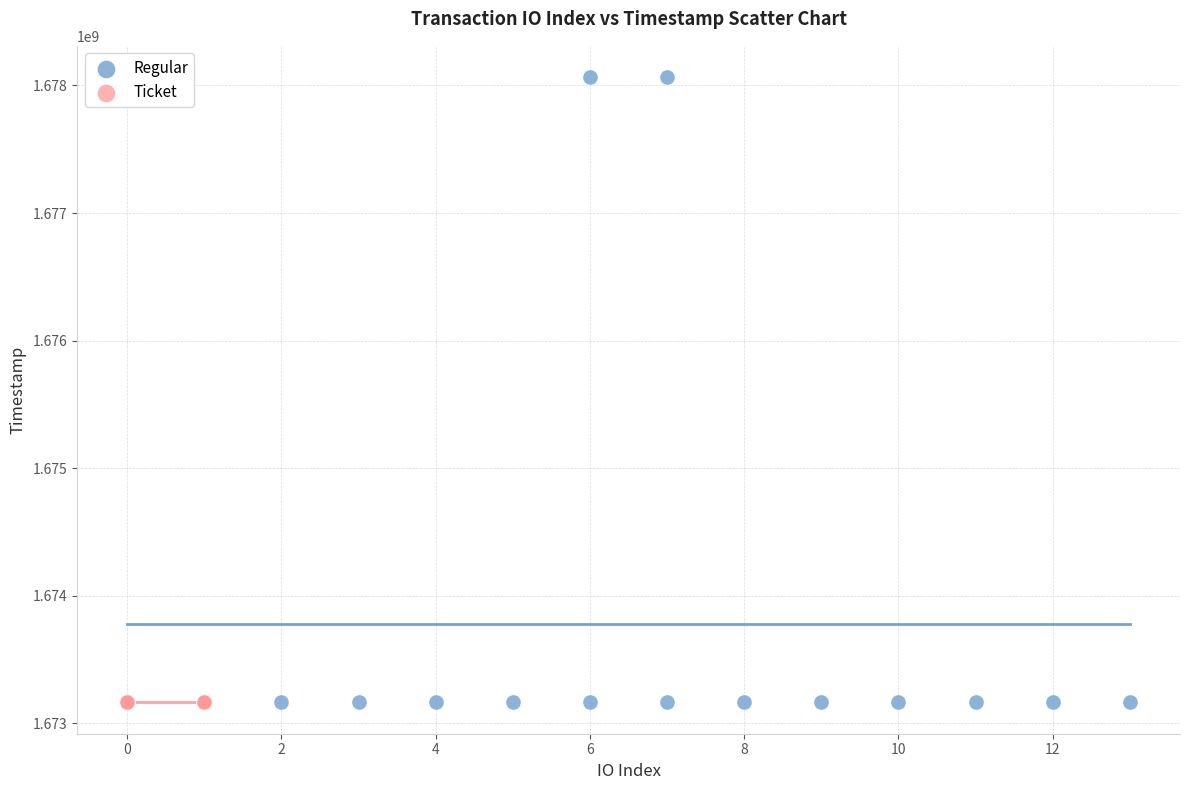

Which series reaches the maximum Y coordinate?

Regular